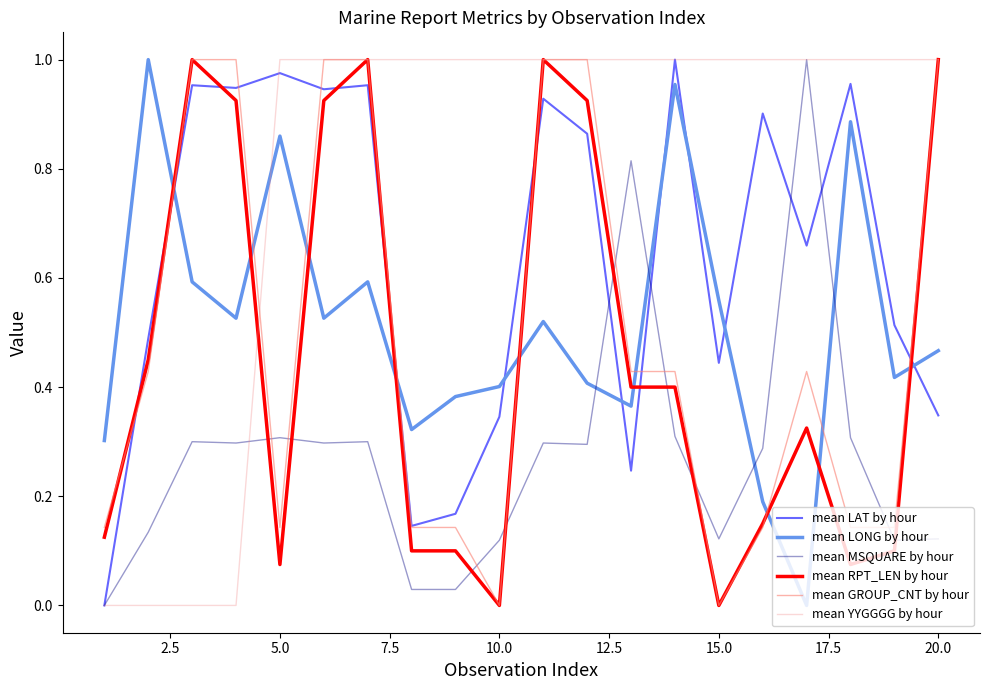

At how many categories does at least one series exceed 0?

20